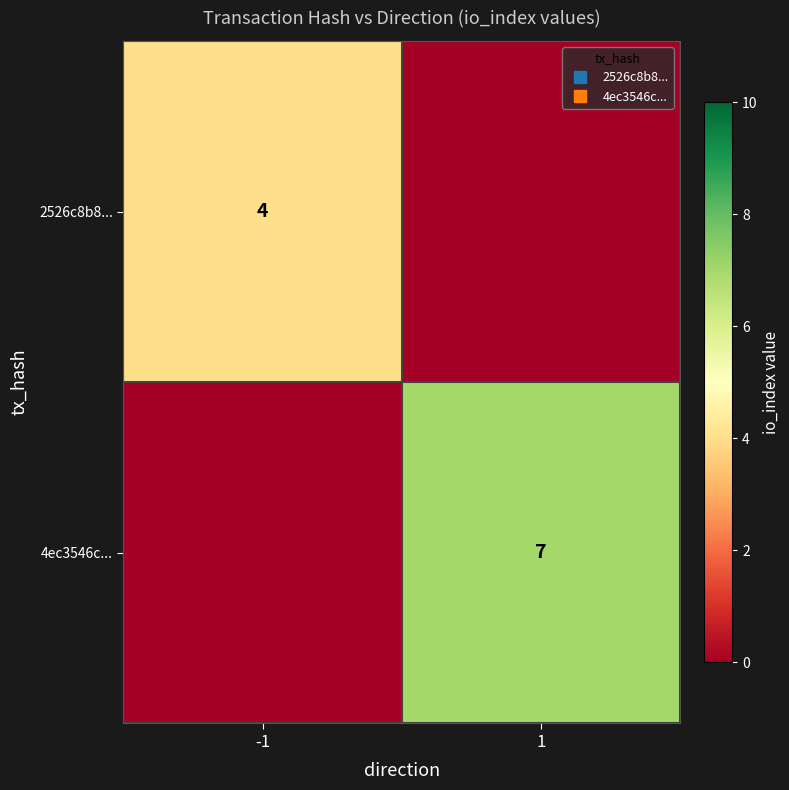

Between -1 and 1, which series saw the biggest shift?

4ec3546c...